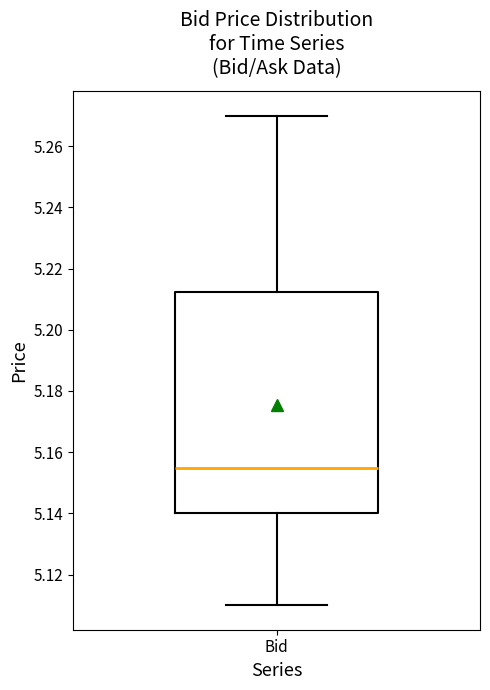

Transcribe this box plot: give where the median line is, the range the box spans, and where the two whiskers end, as read against the y-axis. The values are not printed on the chart, so give them approximately, as read against the axis.

median 5.156, box 5.140 to 5.212, whiskers 5.110 to 5.270